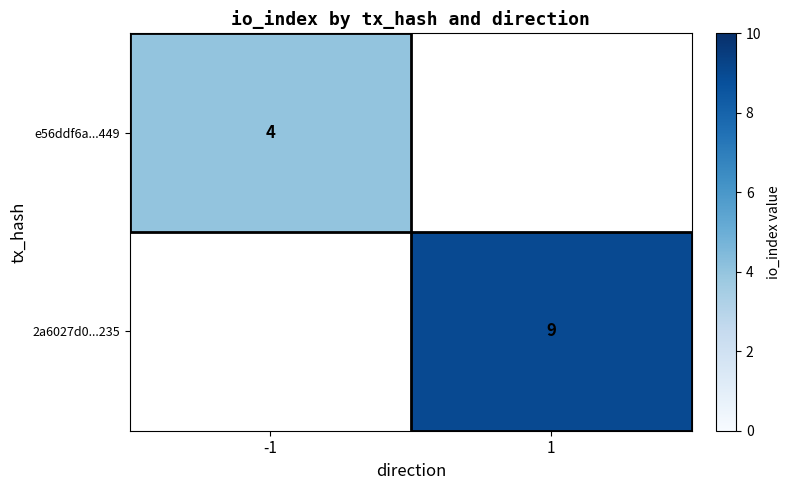

The e56ddf6a...449 series shows 4 at -1. True or false?

True